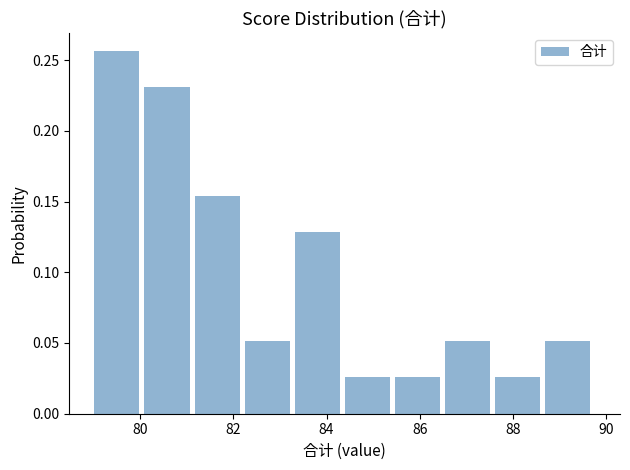

Which range on the x-axis has the tallest bar?

79.0 to 80.0